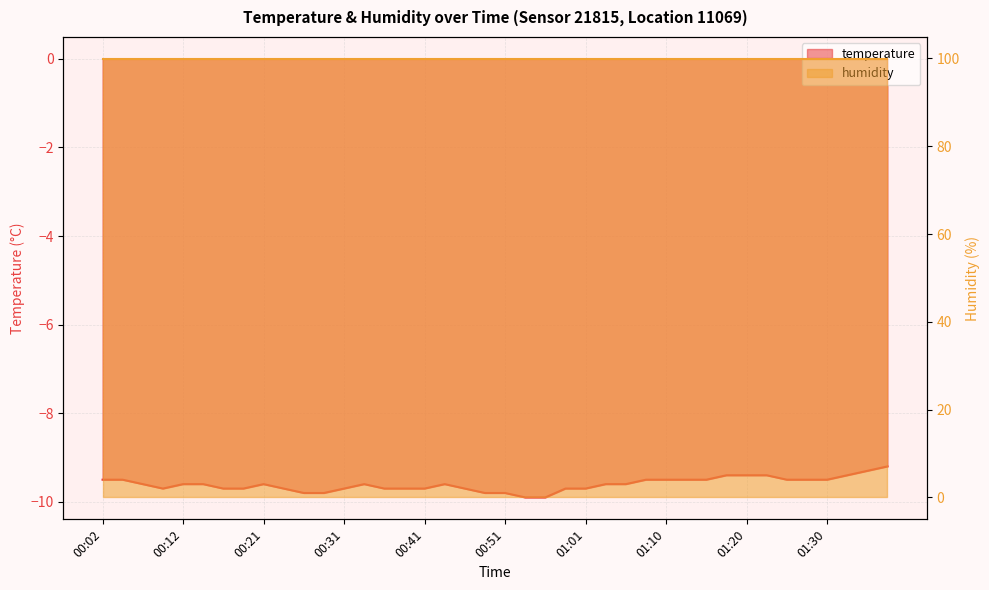

Reading left to right, transcribe all the data shown in this chart.

-9.5	-9.5	-9.6	-9.7	-9.6	-9.6	-9.7	-9.7	-9.6	-9.7	-9.8	-9.8	-9.7	-9.6	-9.7	-9.7	-9.7	-9.6	-9.7	-9.8	-9.8	-9.9	-9.9	-9.7	-9.7	-9.6	-9.6	-9.5	-9.5	-9.5	-9.5	-9.4	-9.4	-9.4	-9.5	-9.5	-9.5	-9.4	-9.3	-9.2